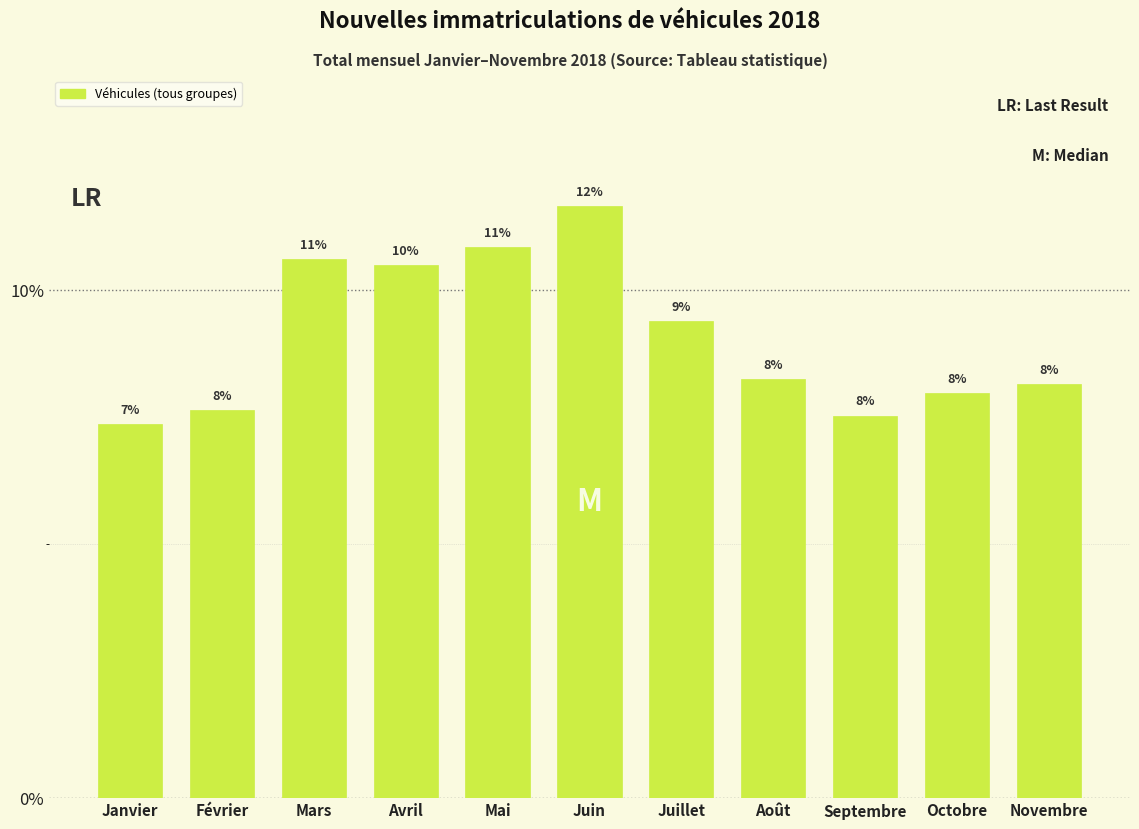

Are the bars horizontal?

No